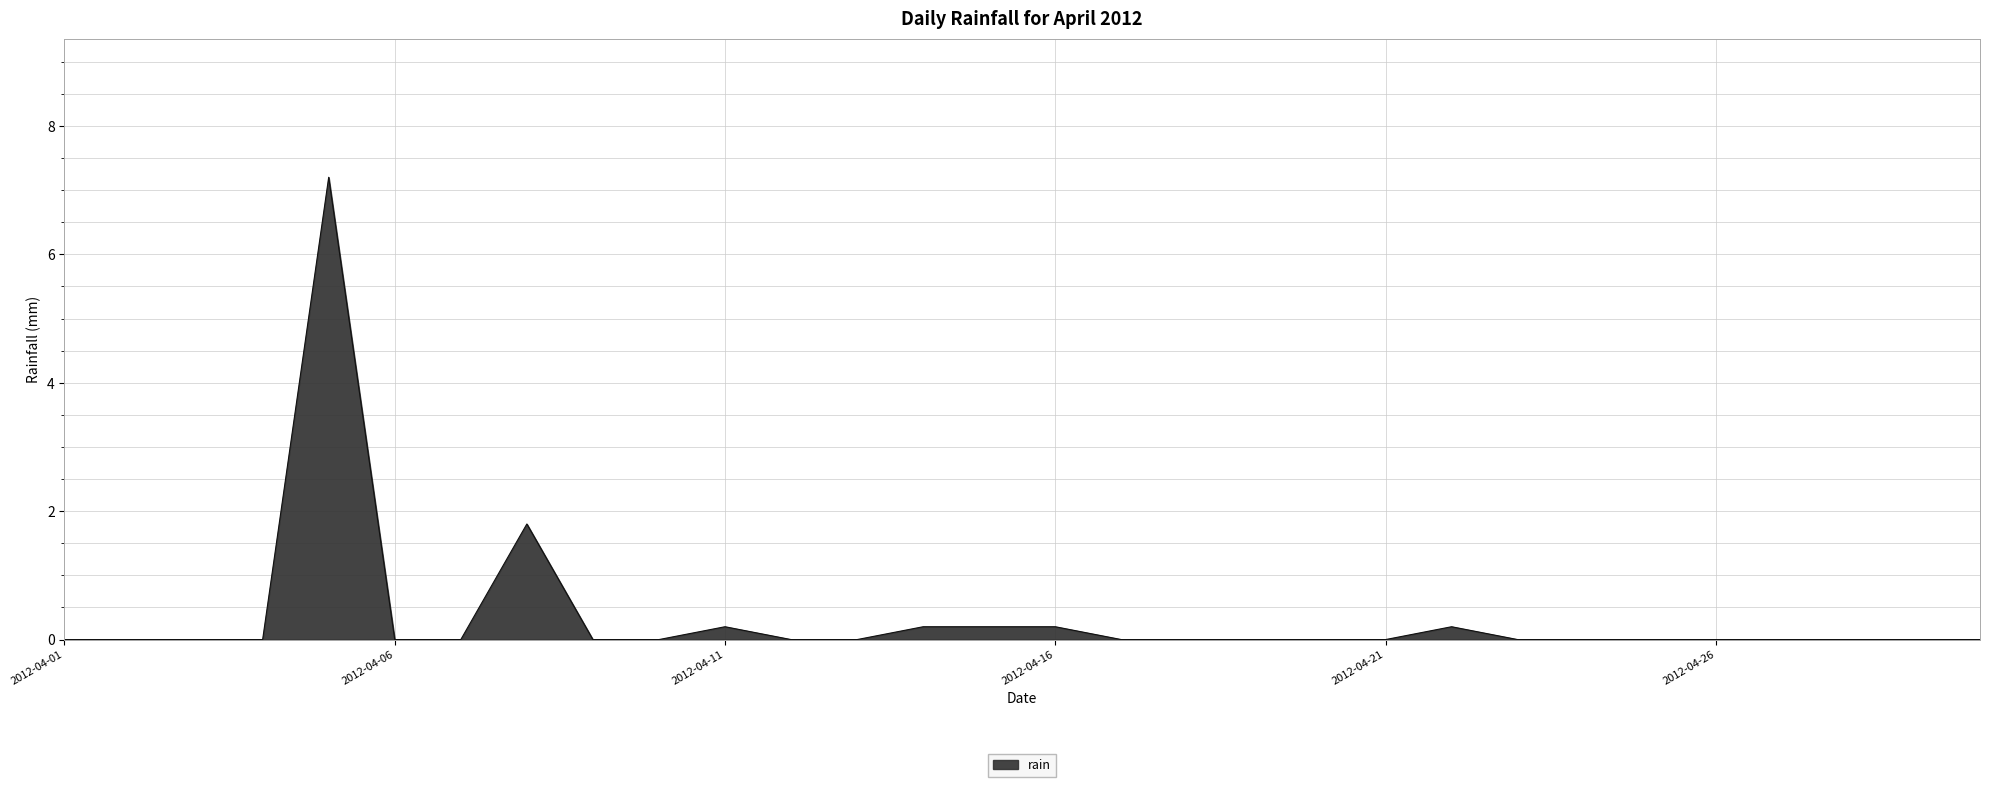

What is the difference between the maximum and minimum values?

7.2